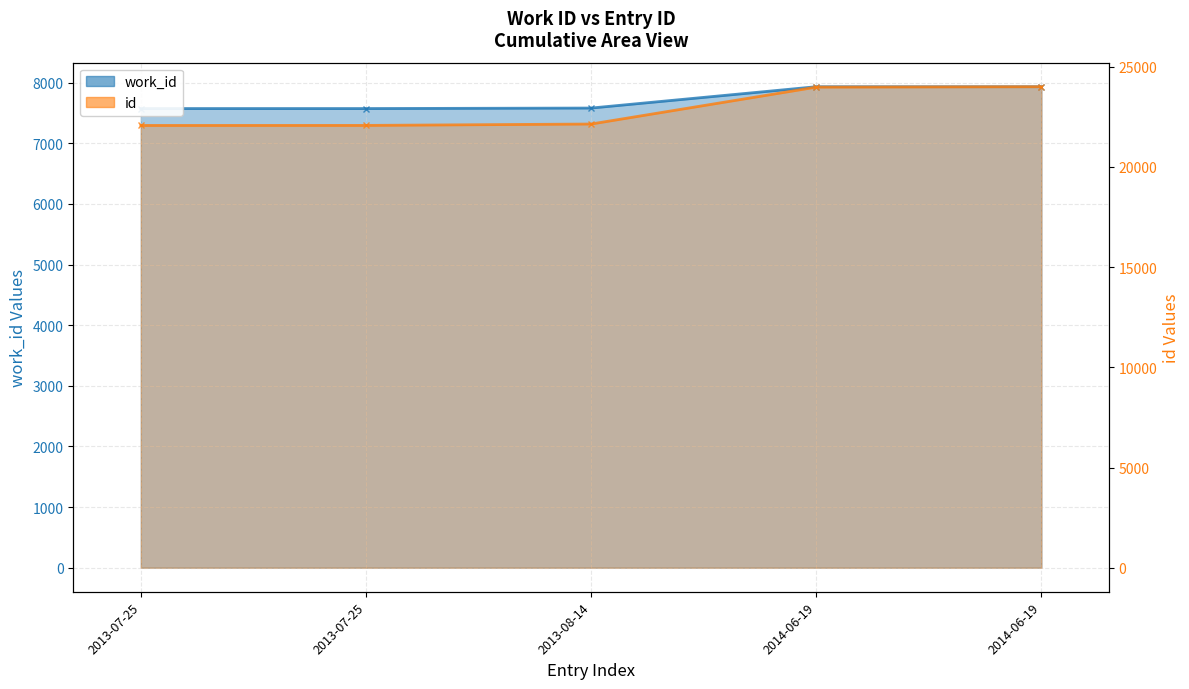

What is the total value across all series at 2013-08-14?

29725